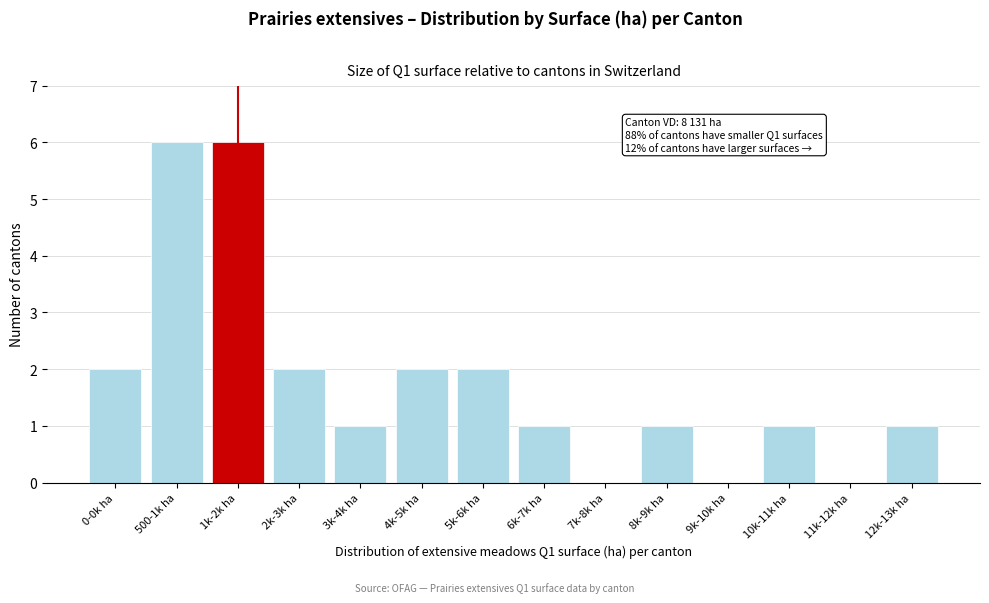

Reading left to right, transcribe all the data shown in this chart.

0-0k ha=2	500-1k ha=6	1k-2k ha=6	2k-3k ha=2	3k-4k ha=1	4k-5k ha=2	5k-6k ha=2	6k-7k ha=1	7k-8k ha=0	8k-9k ha=1	9k-10k ha=0	10k-11k ha=1	11k-12k ha=0	12k-13k ha=1